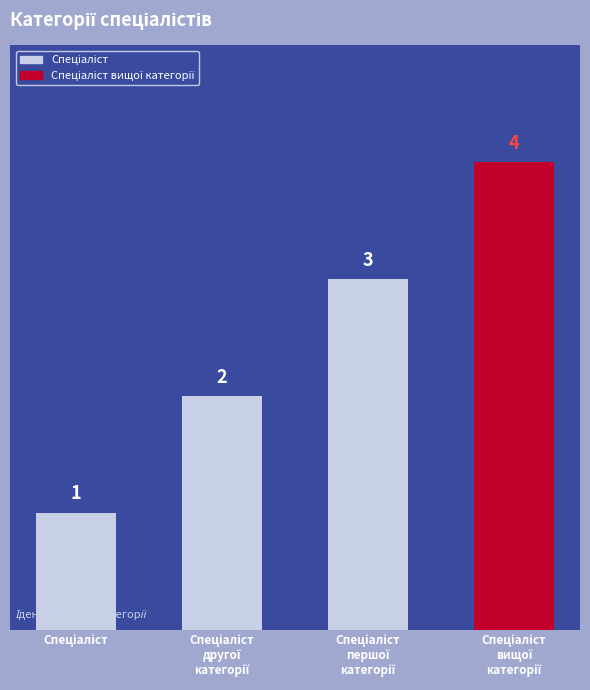

What is the difference between the second highest and second lowest values?

1